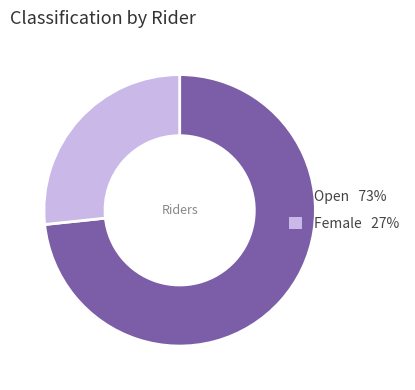

Which category has the smallest portion of the pie?

Female